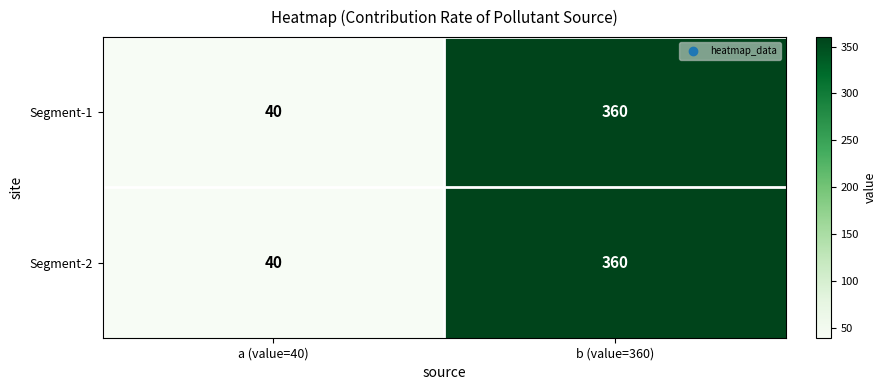

Read the Segment-1 value at a (value=40), to the nearest 5.

40